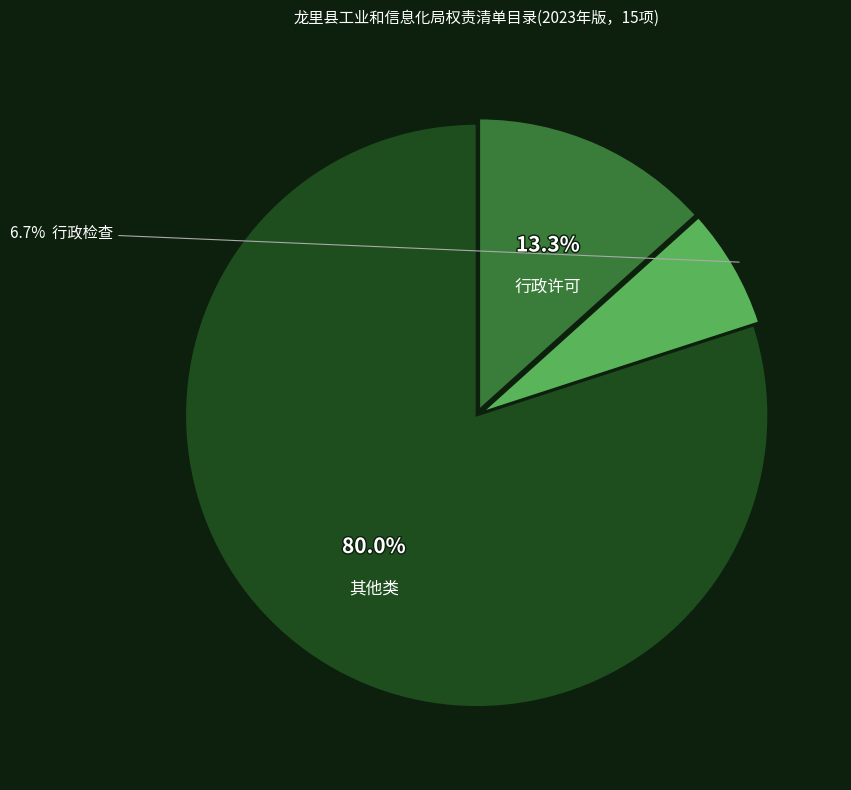

Is there a majority slice in this chart?

Yes